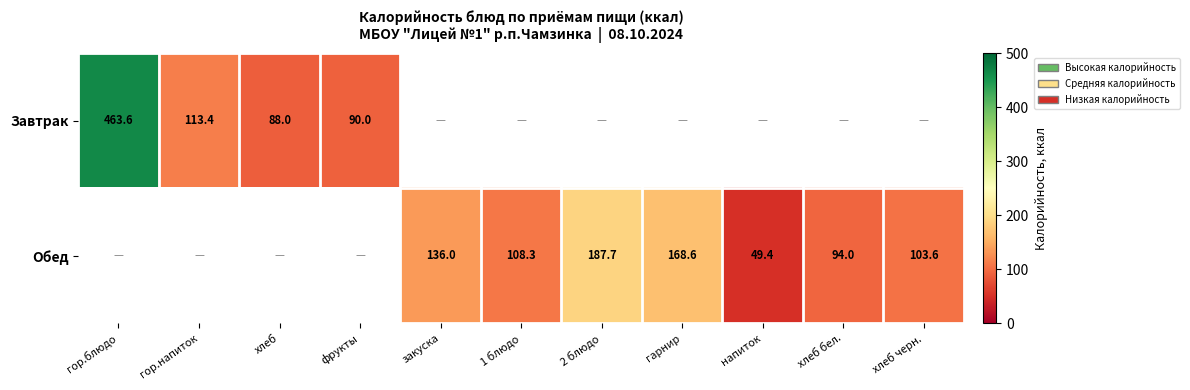

At how many categories does at least one series exceed 54?

10